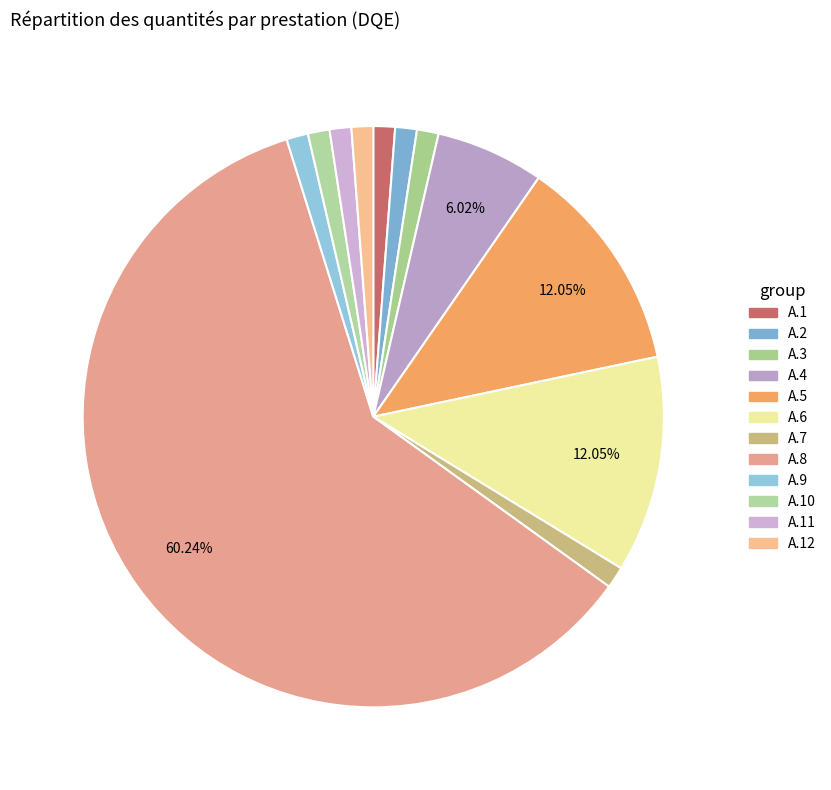

Which category has the smallest portion of the pie?

A.1